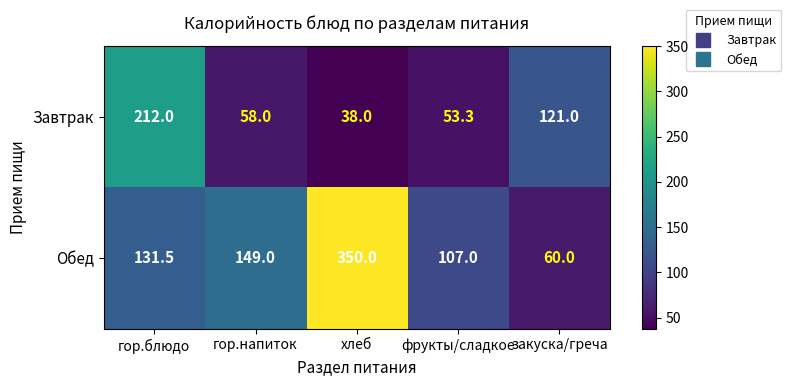

What is the difference between the maximum and minimum values in the Обед series?

290.0